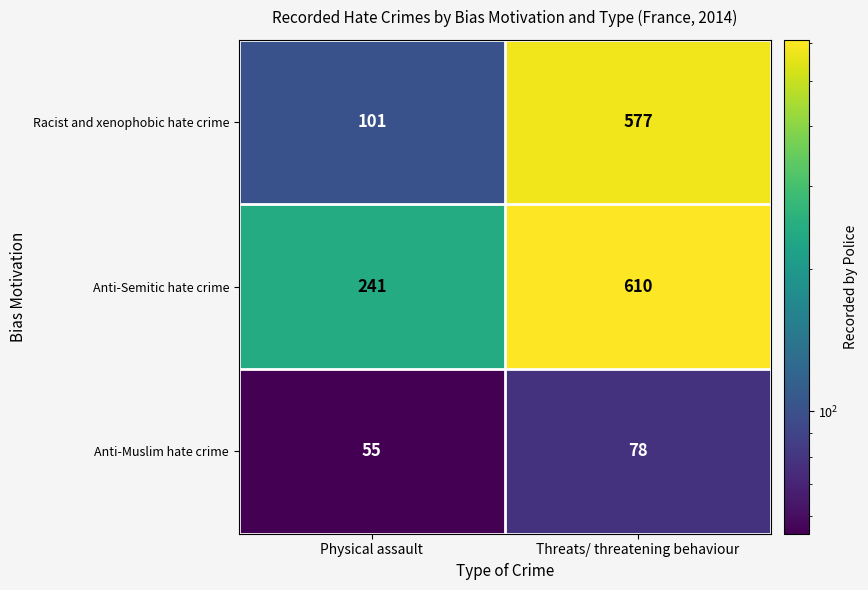

Which series changed the most between Physical assault and Threats/ threatening behaviour?

Racist and xenophobic hate crime